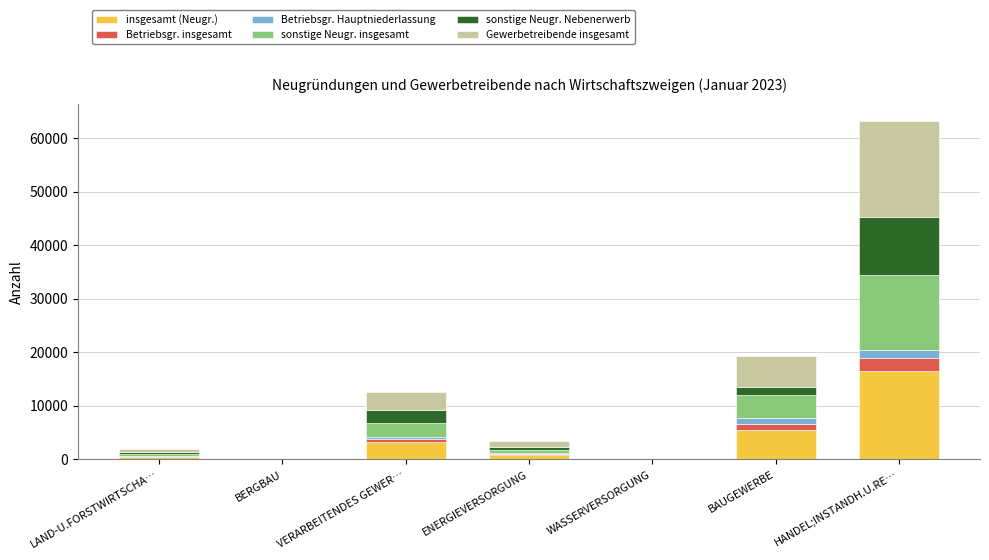

At which label does insgesamt (Neugr.) reach its peak?

HANDEL;INSTANDH.U.RE…